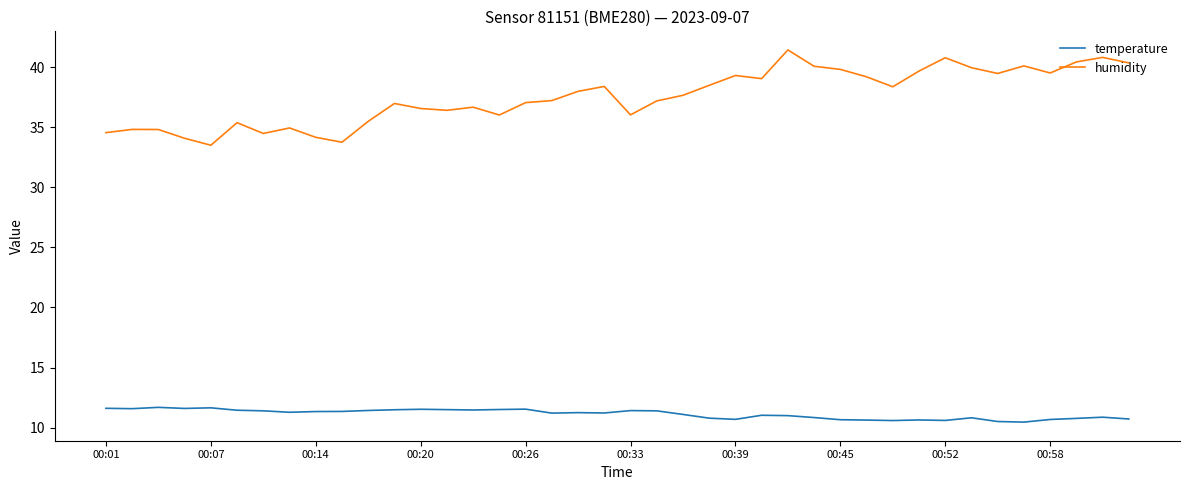

True or false: humidity and temperature intersect in this chart.

False